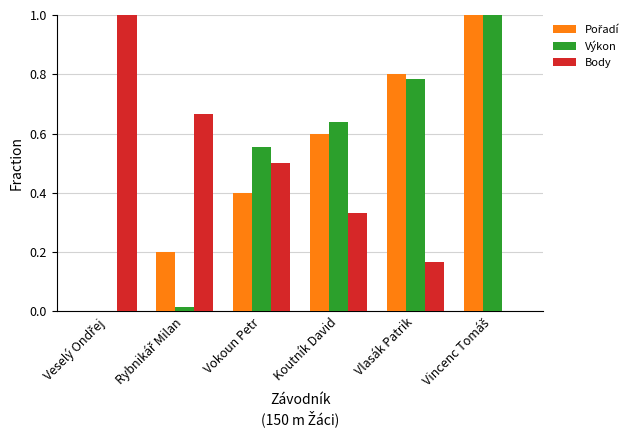

What is the greatest value displayed?

1.0